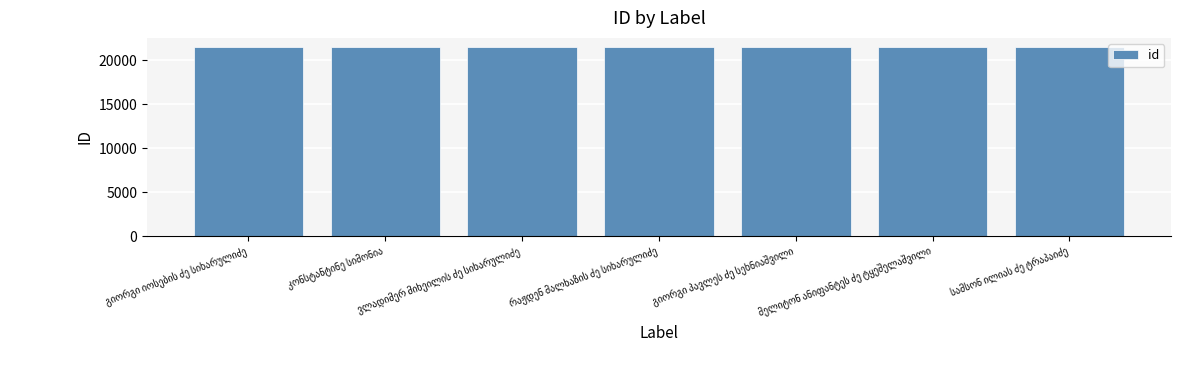

What is the value of the 7th bar from the left?

21441